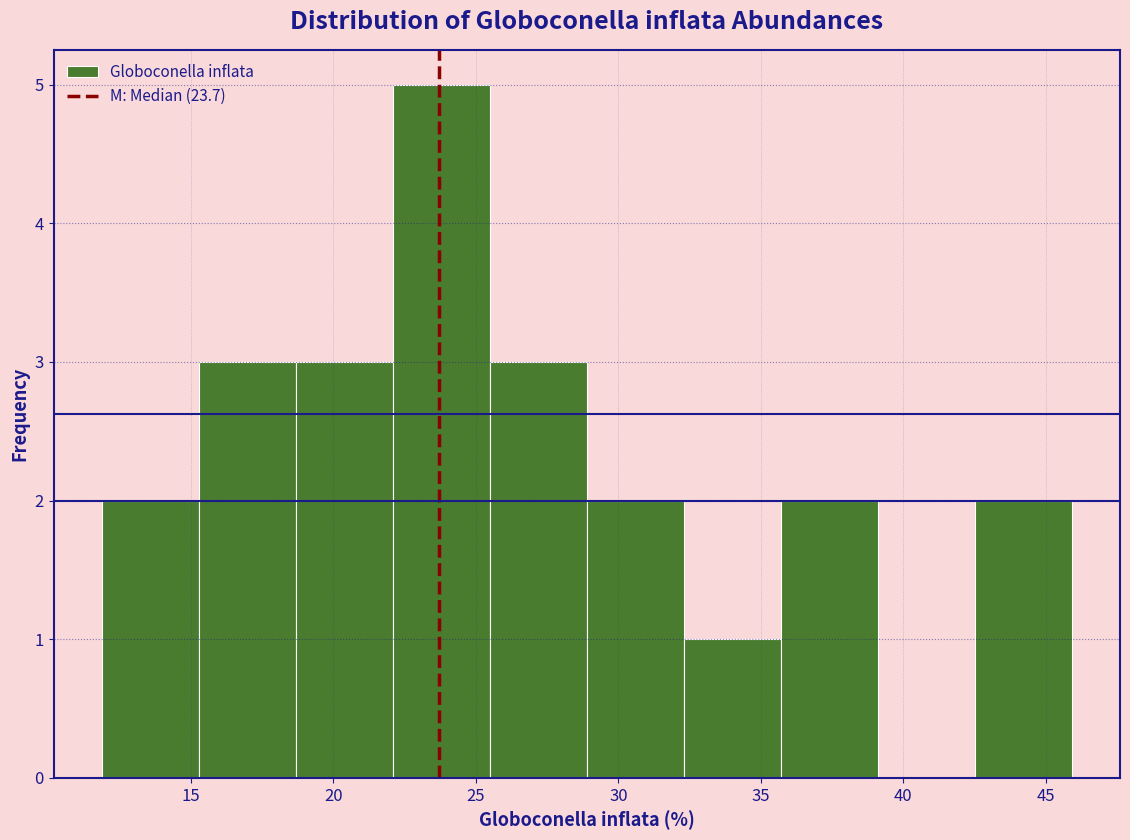

Reading left to right, transcribe this chart: for each bar, give the range it covers on the x-axis and its height. Neither the bar edges nor the heights are printed on the chart, so give them approximately, as read against the axes.

12.0 to 15.5: 2
15.5 to 18.5: 3
18.5 to 22.0: 3
22.0 to 25.5: 5
25.5 to 29.0: 3
29.0 to 32.5: 2
32.5 to 35.5: 1
35.5 to 39.0: 2
39.0 to 42.5: 0
42.5 to 46.0: 2